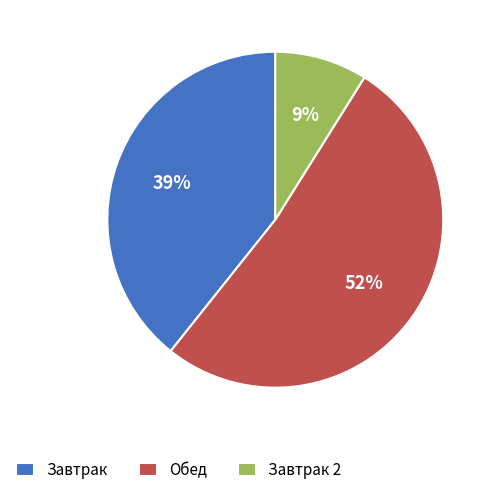

Approximately how many times larger is the value at Завтрак 2 compared to Завтрак?

0.2